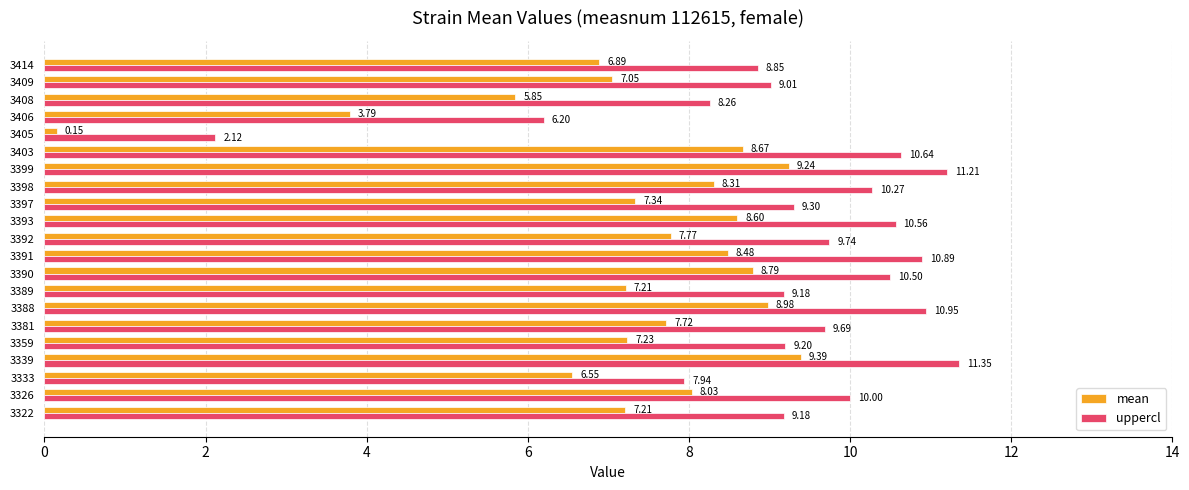

How many data points does each series have?

21